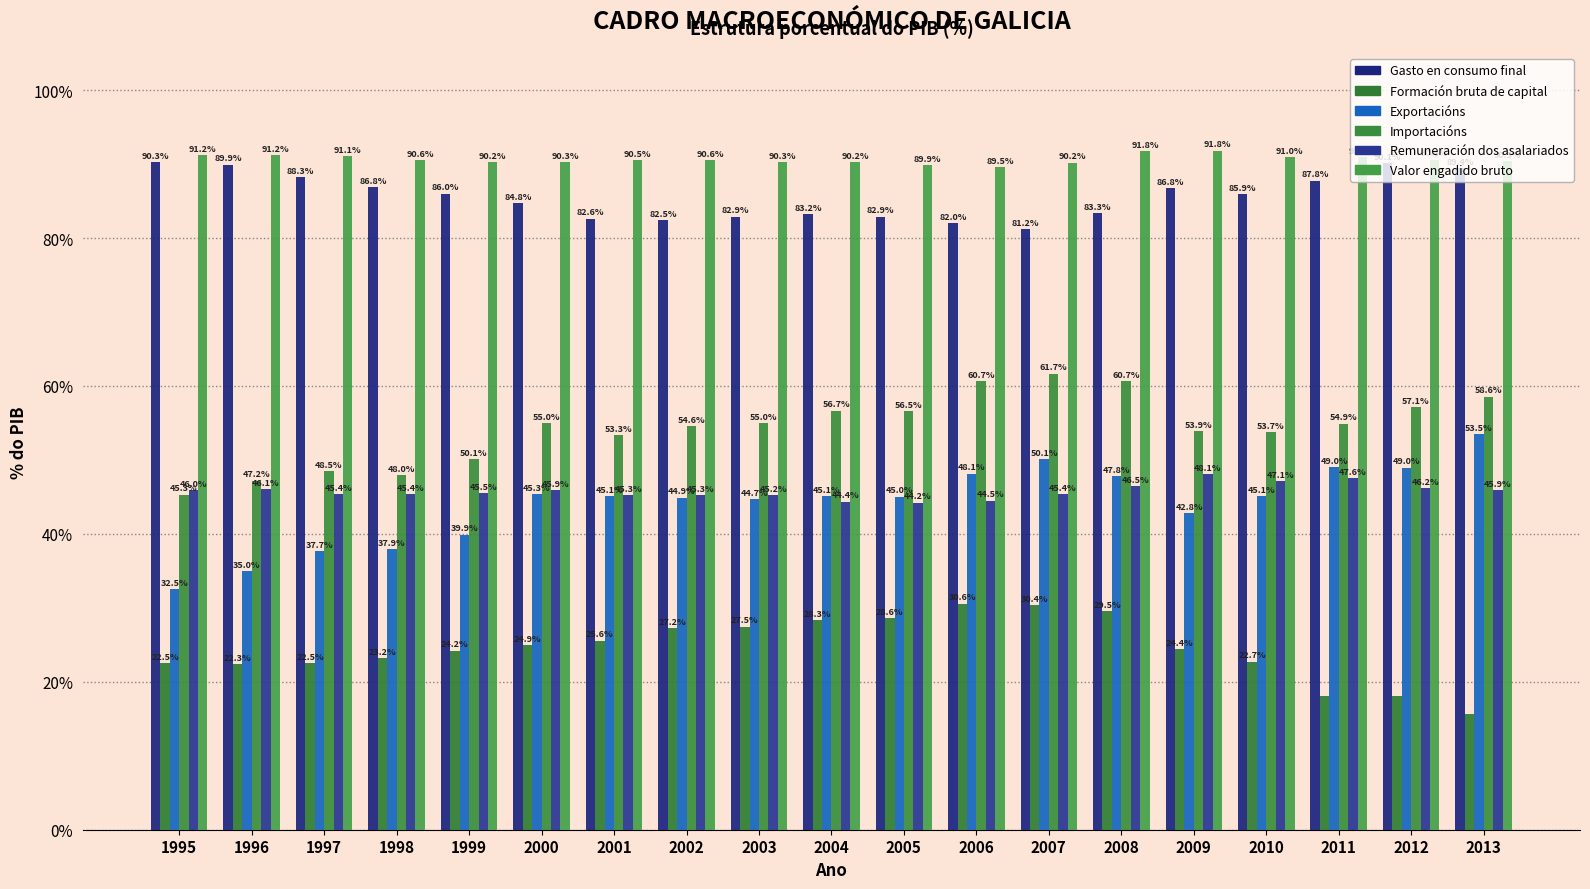

At which label is Formación bruta de capital closest to 23?

1998